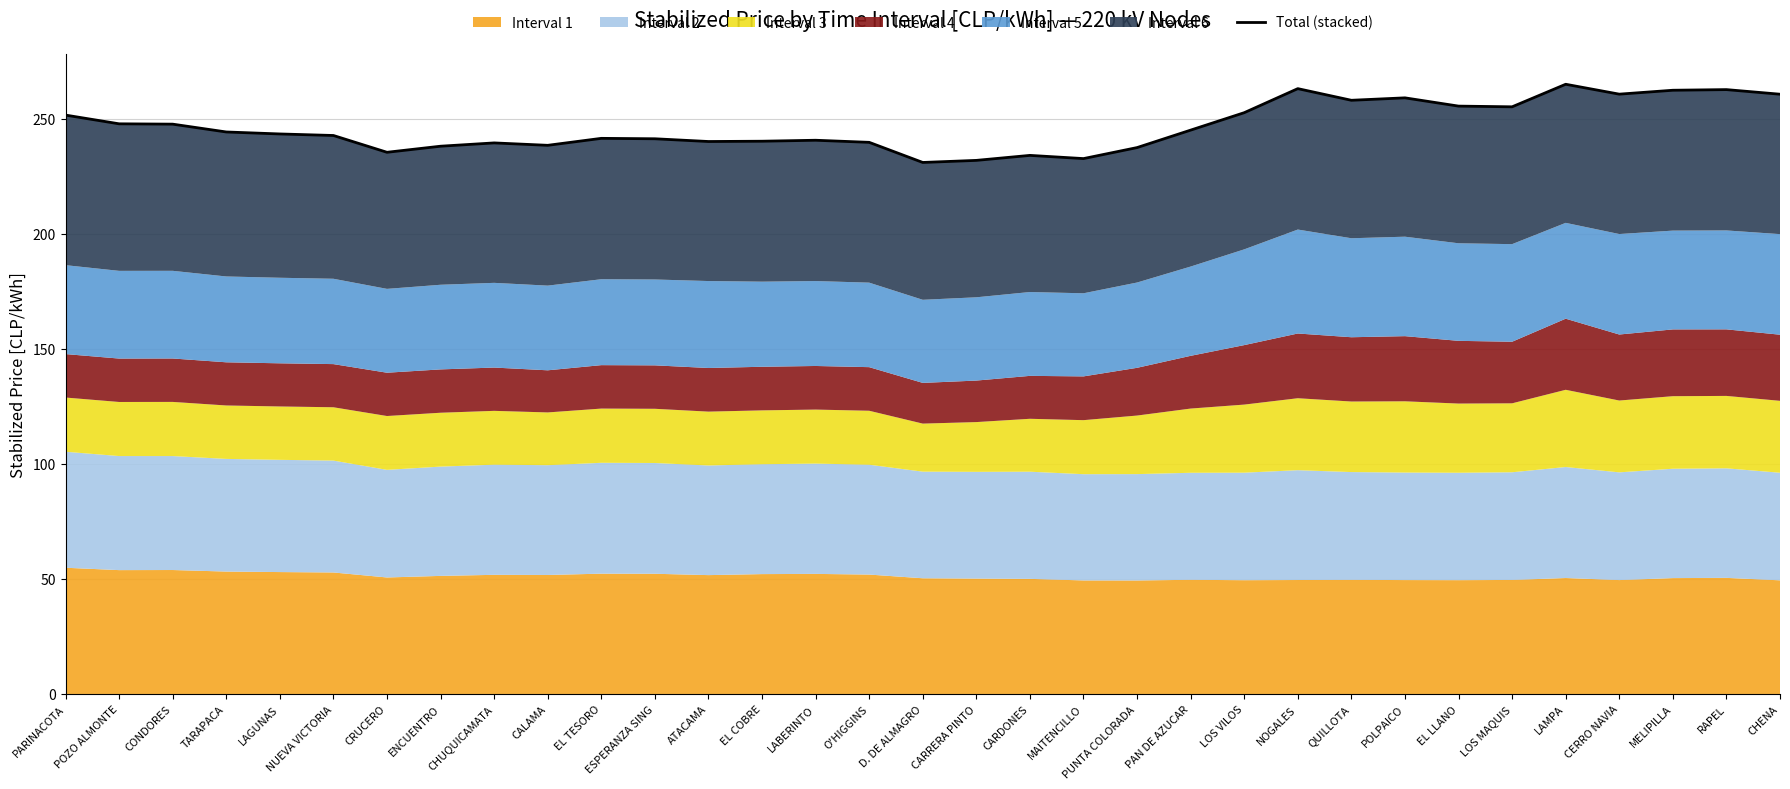

What is the maximum value shown in the chart?

264.9